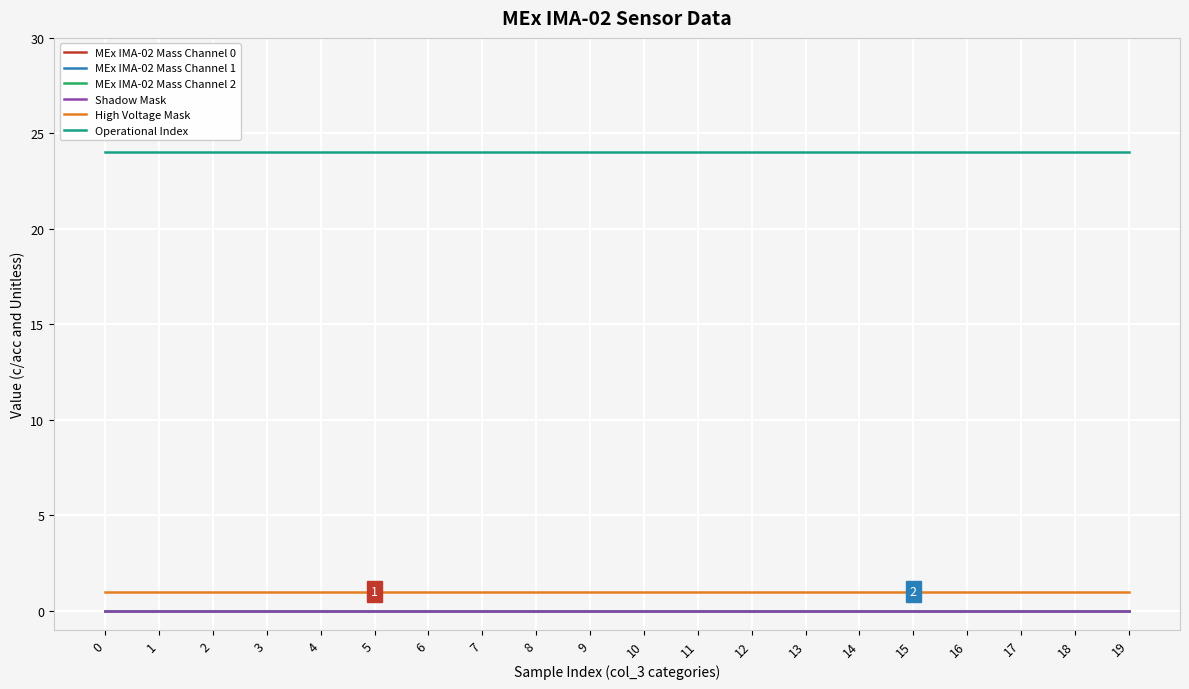

Is this an area chart (filled region under the line)?

No